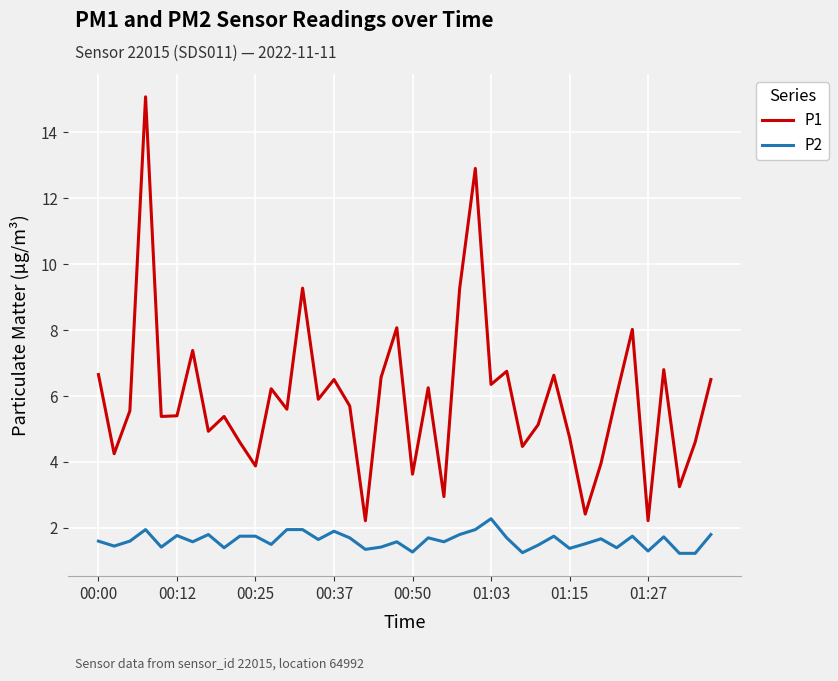

Does the chart display data point markers on the line(s)?

No